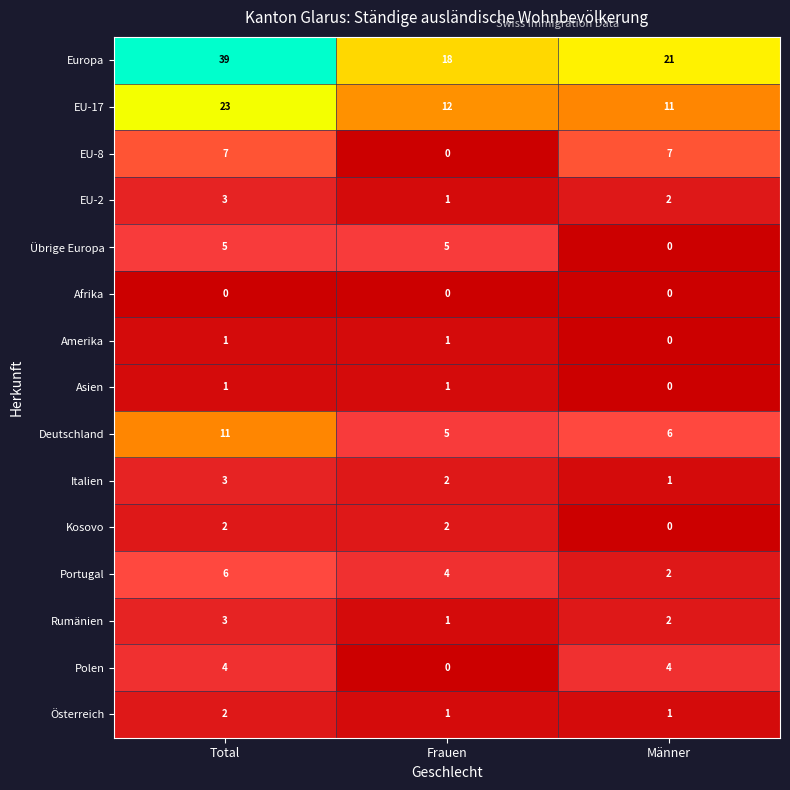

What is the greatest value displayed?

39